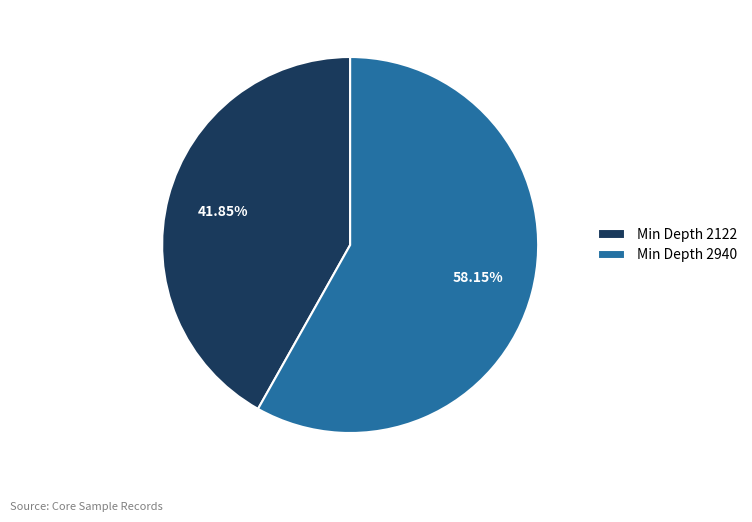

Between Min Depth 2940 and Min Depth 2122, which is larger?

Min Depth 2940